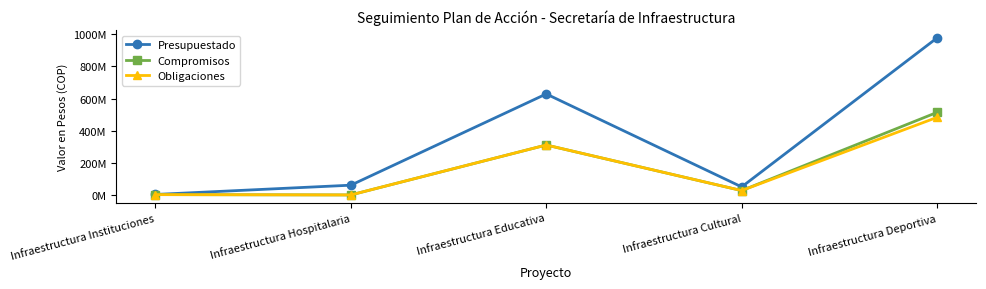

Is this an area chart (filled region under the line)?

No